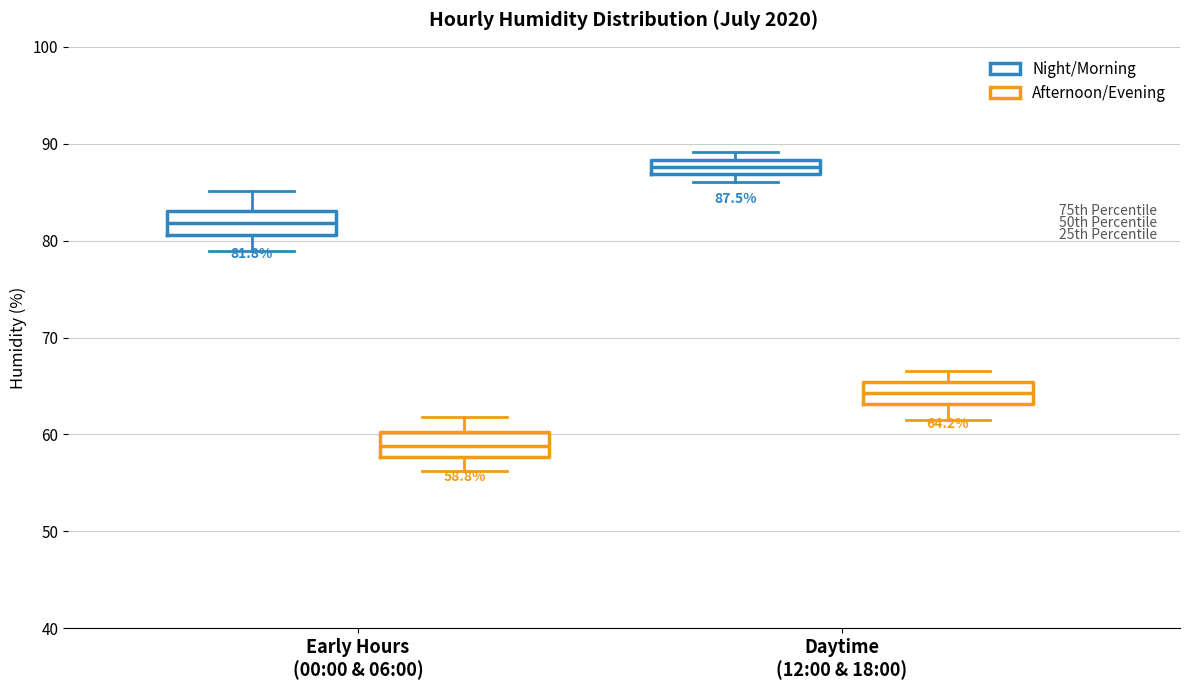

Which box's median line is the lowest?

Early Hours (00:00 & 06:00) (Afternoon/Evening)